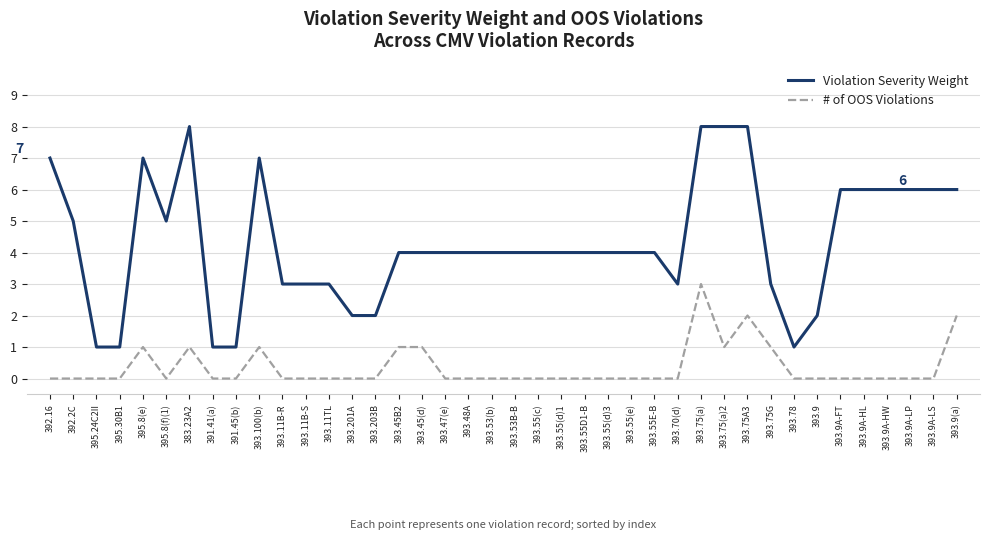

What are all the series names shown in the legend?

Violation Severity Weight, # of OOS Violations